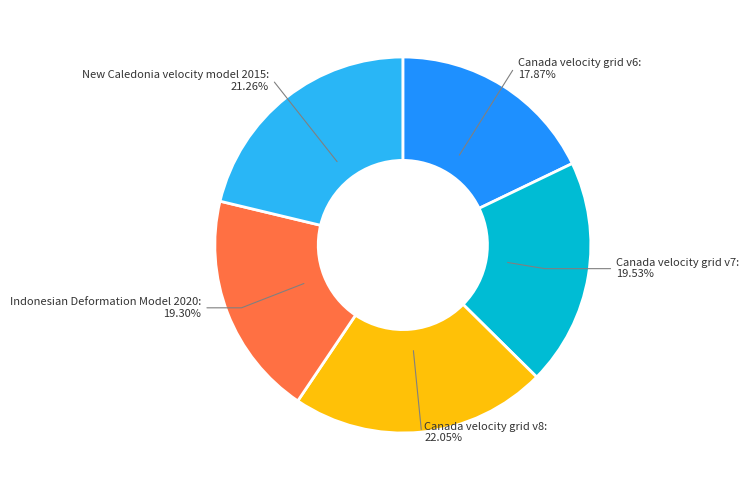

Which has a higher value, New Caledonia velocity model 2015 or Canada velocity grid v6?

New Caledonia velocity model 2015